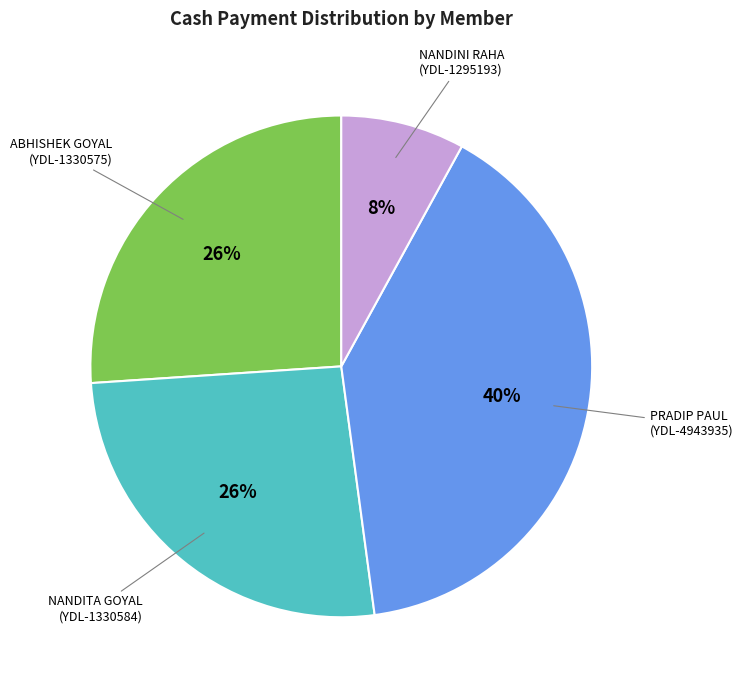

How many slices are in this pie chart?

4